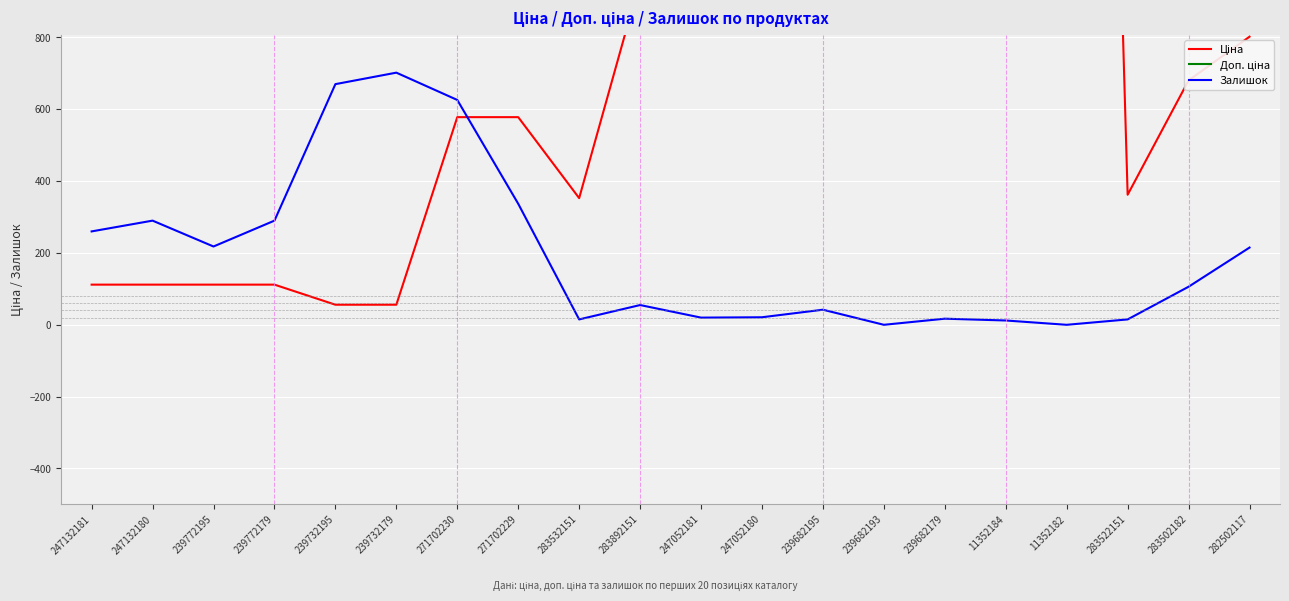

What are all the series names shown in the legend?

Ціна, Доп. ціна, Залишок